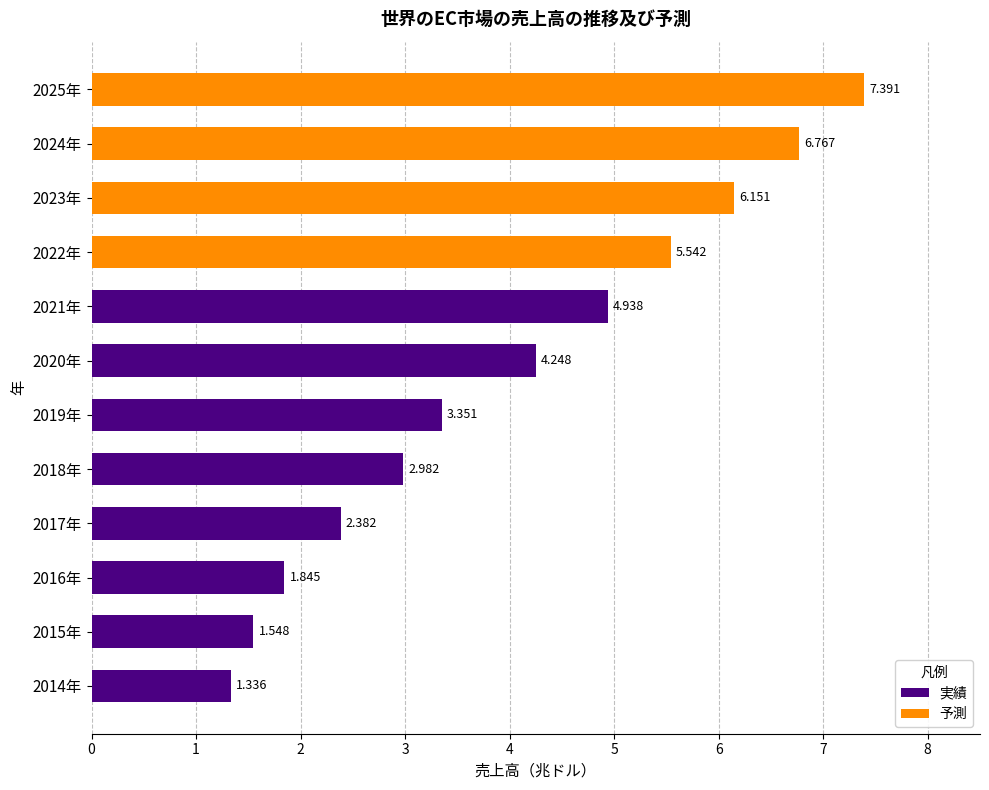

Between 2019年 and 2021年, which is larger?

2021年